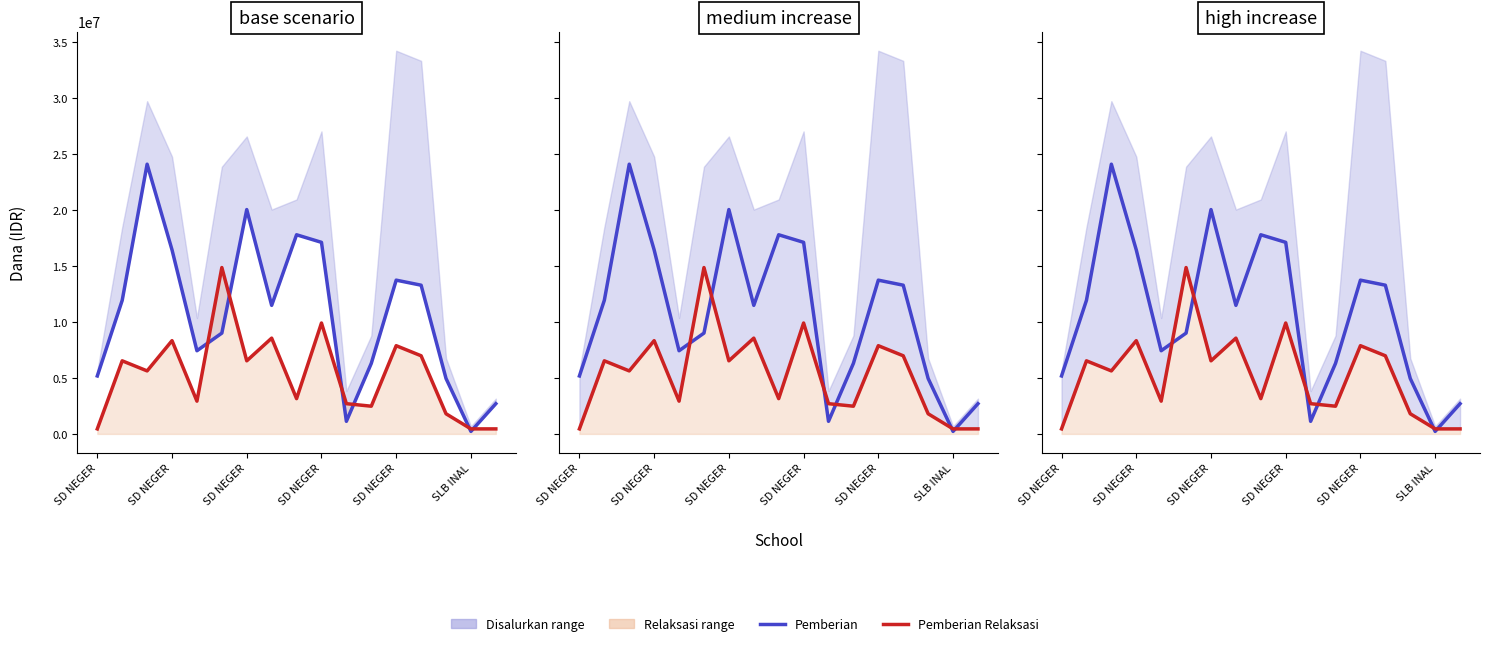

Which series has the largest range (max minus min)?

Pemberian